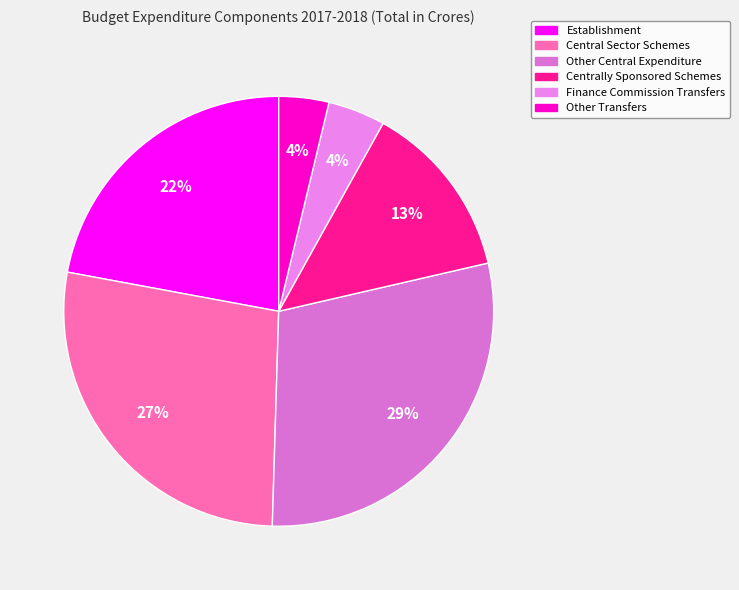

Which category has the smallest portion of the pie?

Other Transfers